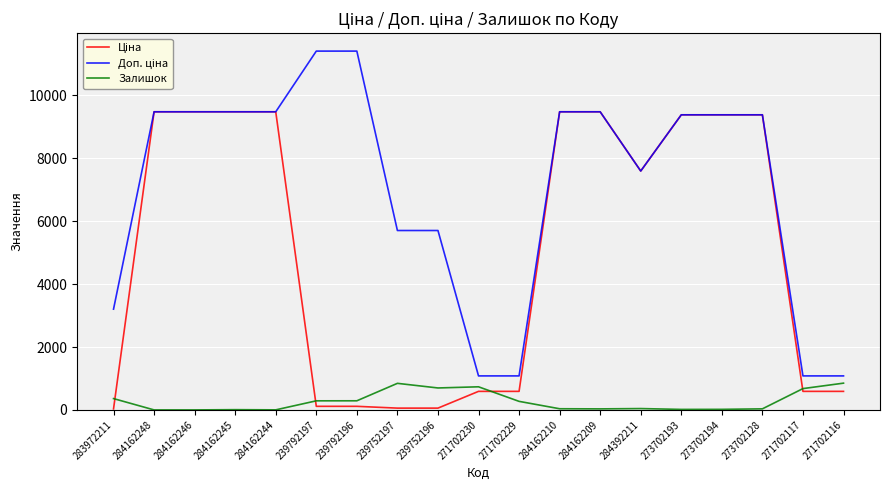

What is the total value across all series at 284162248?

18960.1